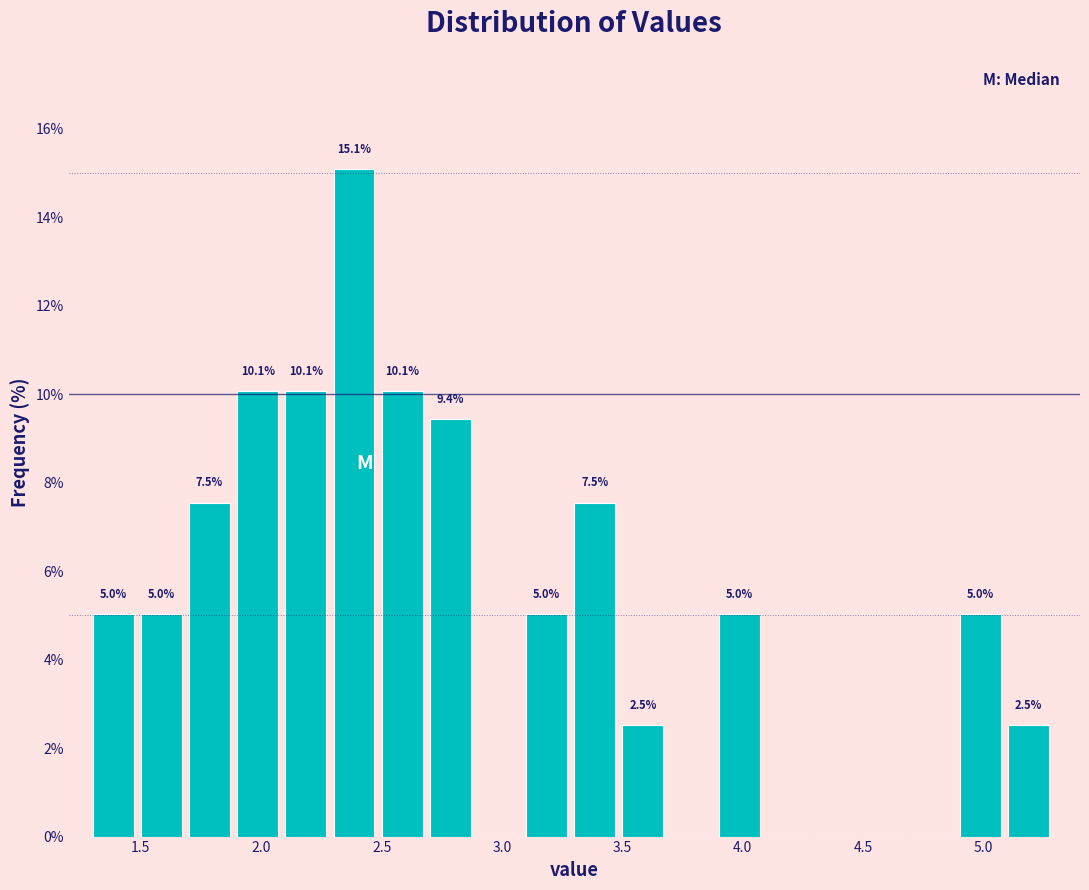

Over which range of the x-axis is the bar tallest?

2.3 to 2.5